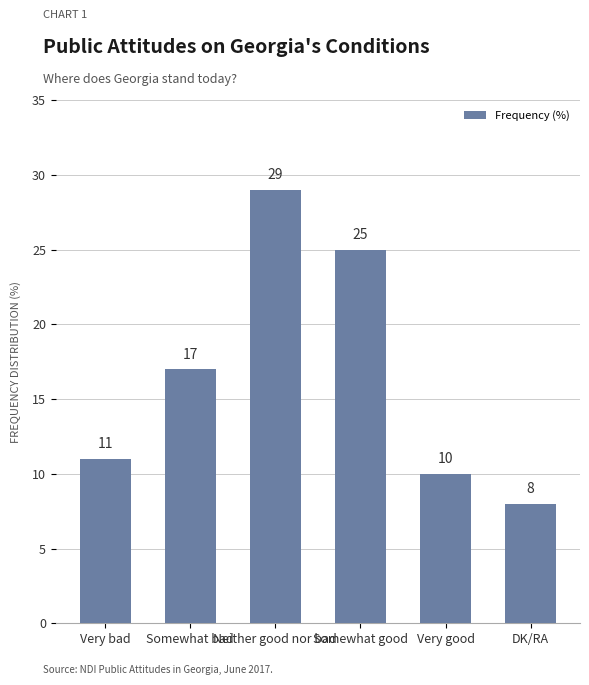

Rank the categories by value from lowest to highest.

DK/RA, Very good, Very bad, Somewhat bad, Somewhat good, Neither good nor bad